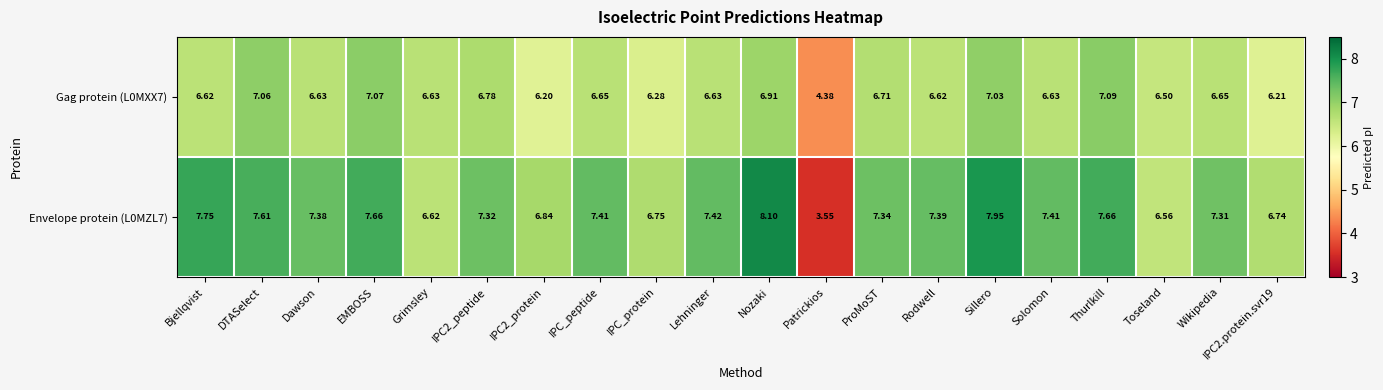

At which label does Gag protein (L0MXX7) first exceed 6?

Bjellqvist